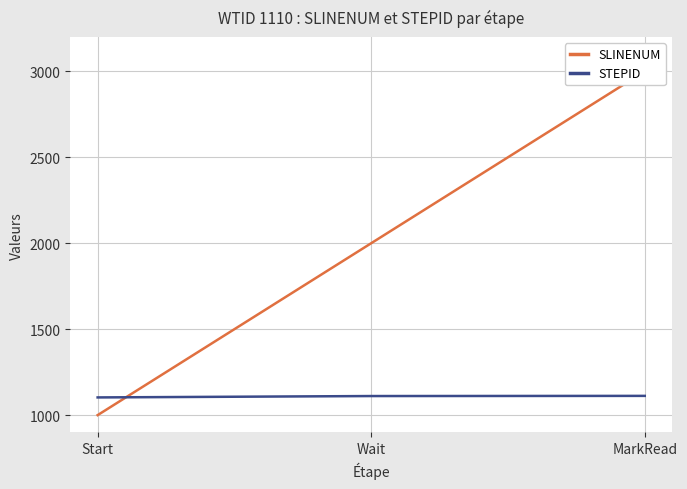

How many data points in STEPID are above 1111?

1